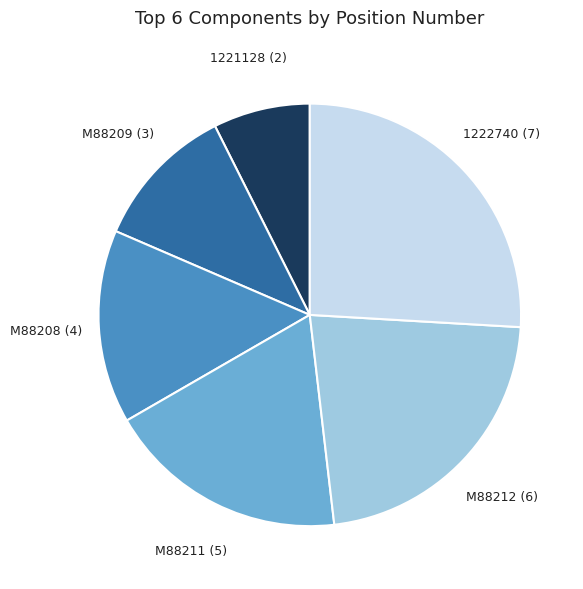

Approximately how many times larger is the value at M88211 (5) compared to 1222740 (7)?

0.7